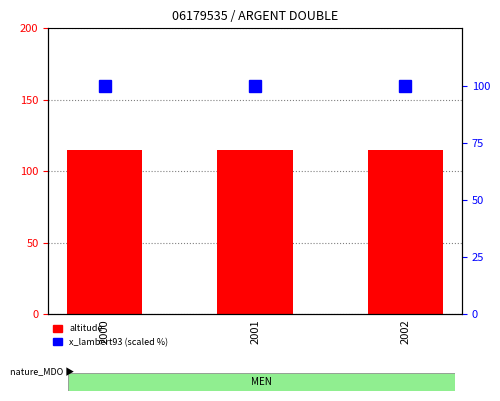

Reading left to right, extract all data points from this chart.

altitude: 2000=115	2001=115	2002=115
x_lambert93 (scaled %): 2000=100	2001=100	2002=100